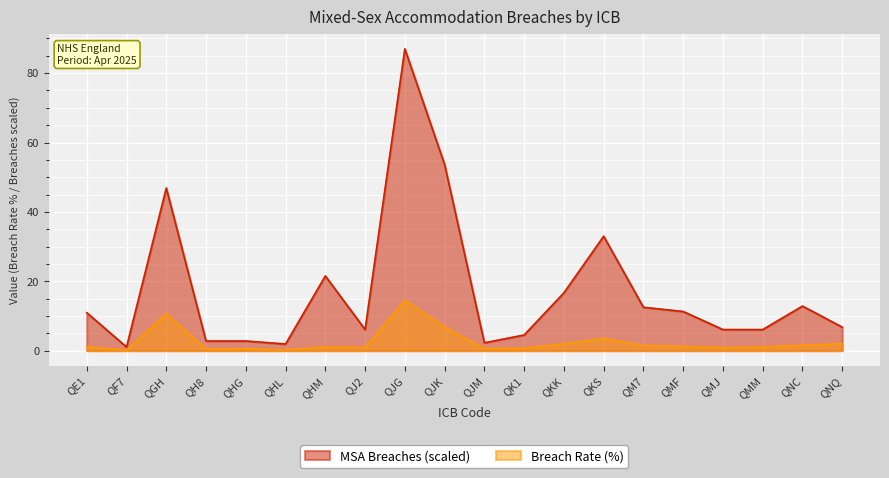

What is the sum of the MSA Breaches values at QK1 and QJ2?

10.6